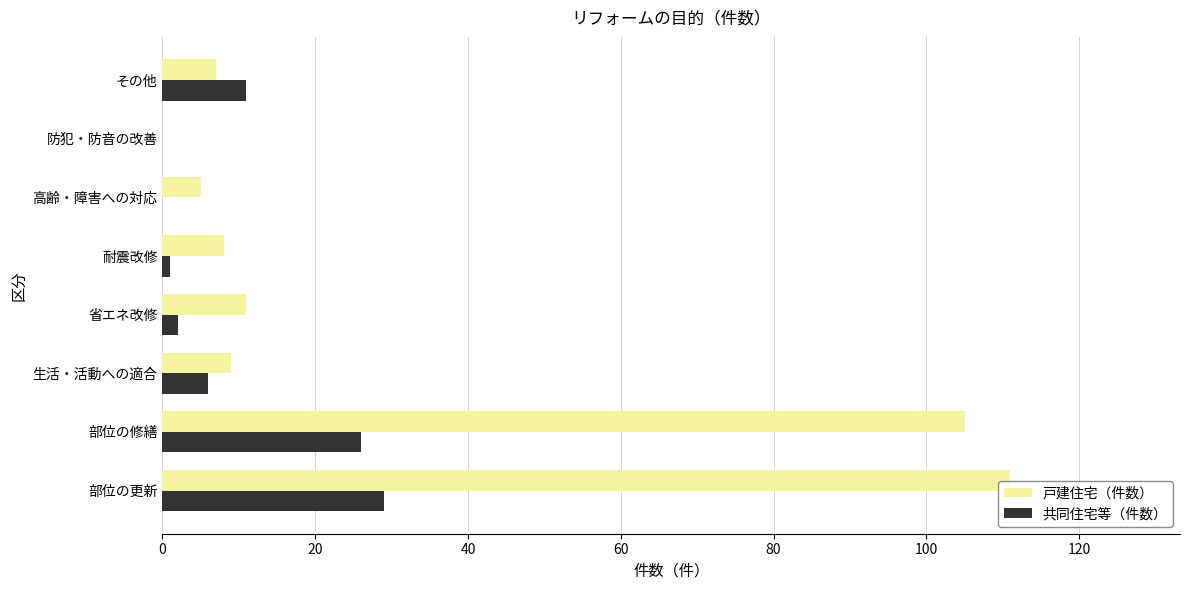

At which label is 戸建住宅（件数） closest to 55?

省エネ改修